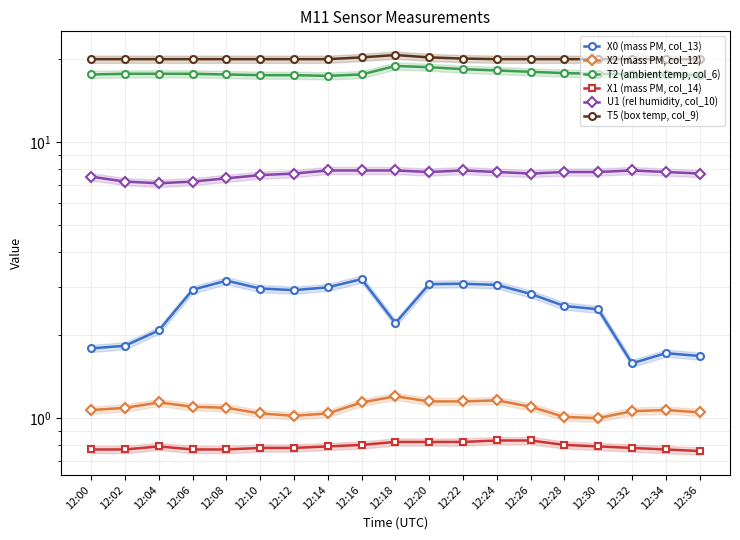

What is the difference between the X0 (mass PM, col_13) values at 12:26 and 12:00?

1.0